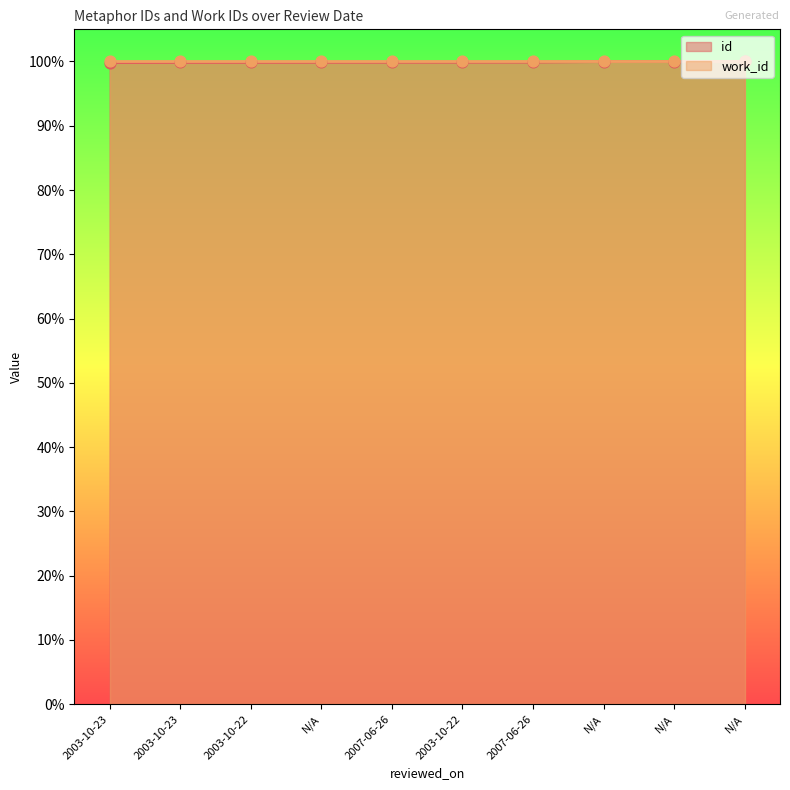

What is the change in value from 2003-10-23 to N/A?

+0.2